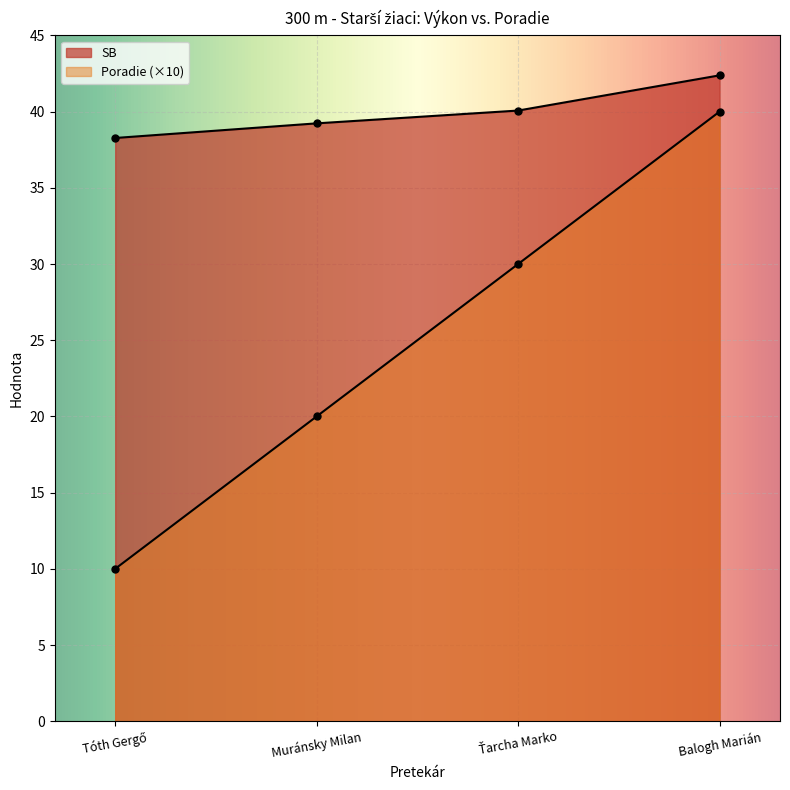

At Ťarcha Marko, list the series in order from largest to smallest.

SB, Poradie